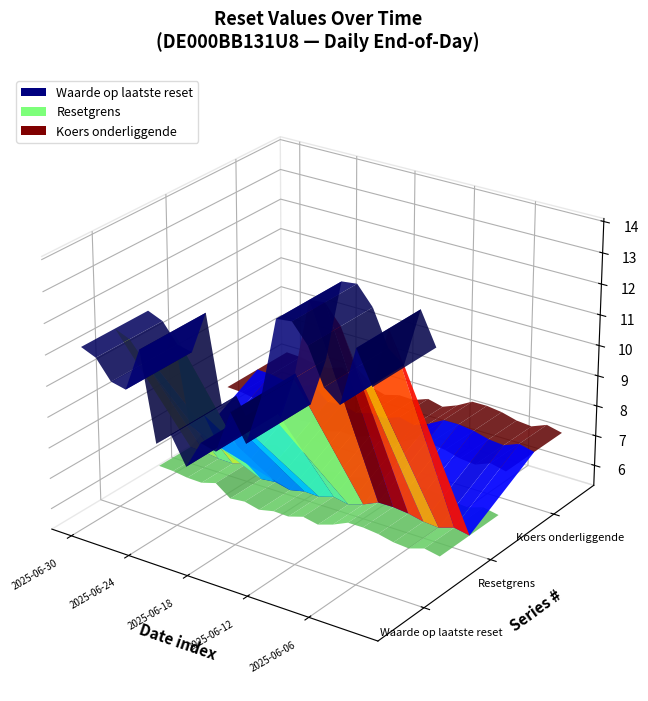

Reading left to right, extract all data points from this chart.

Waarde op laatste reset: 11.2	11.0	10.4	10.2	11.7	8.8	9.3	8.4	9.3	9.2	10.6	9.7	11.3	13.9	13.9	13.3	12.2	11.8	13.7	12.7
Resetgrens: 5.9	5.9	5.8	5.8	5.9	5.6	5.6	5.5	5.6	5.6	5.7	5.6	5.8	6.0	6.0	6.0	5.9	5.8	6.0	5.9
Koers onderliggende: 7.2	7.2	7.1	7.0	7.2	6.8	6.8	6.7	6.8	6.8	7.0	6.9	7.1	7.3	7.4	7.3	7.2	7.1	7.3	7.2